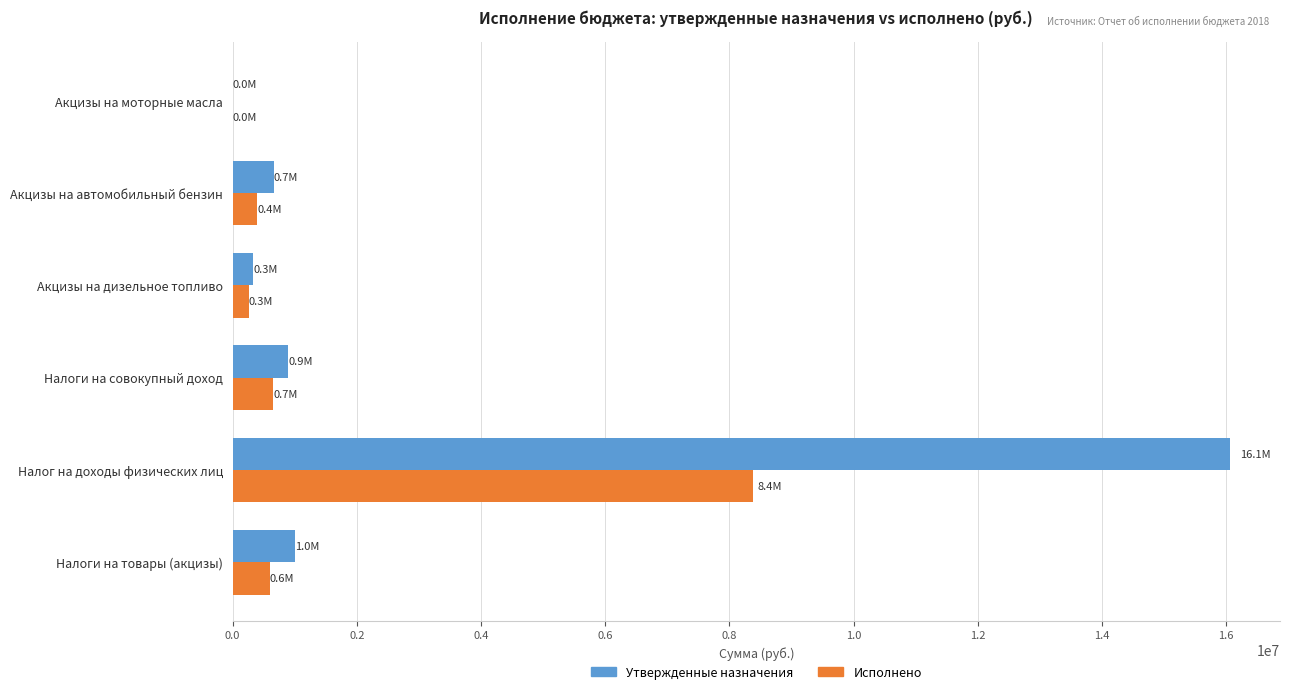

At which label does Утвержденные назначения reach its peak?

Налог на доходы физических лиц